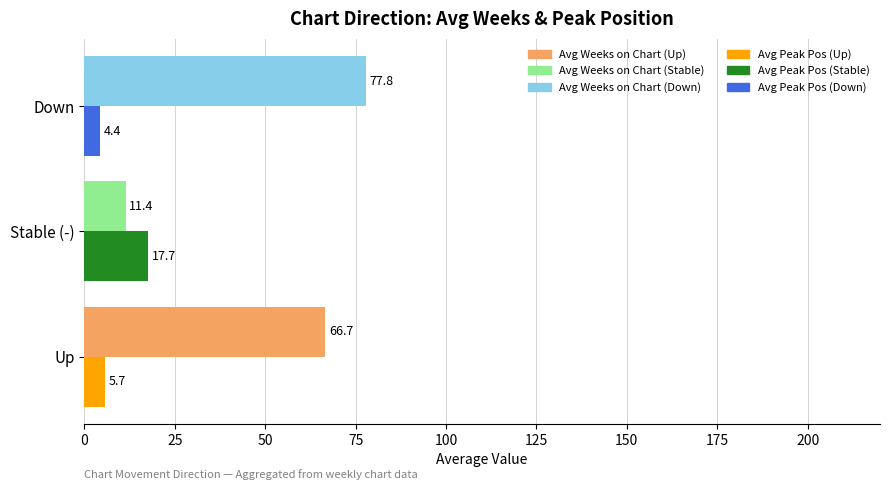

What is the spread (max minus min) of values at Stable (-)?

6.3